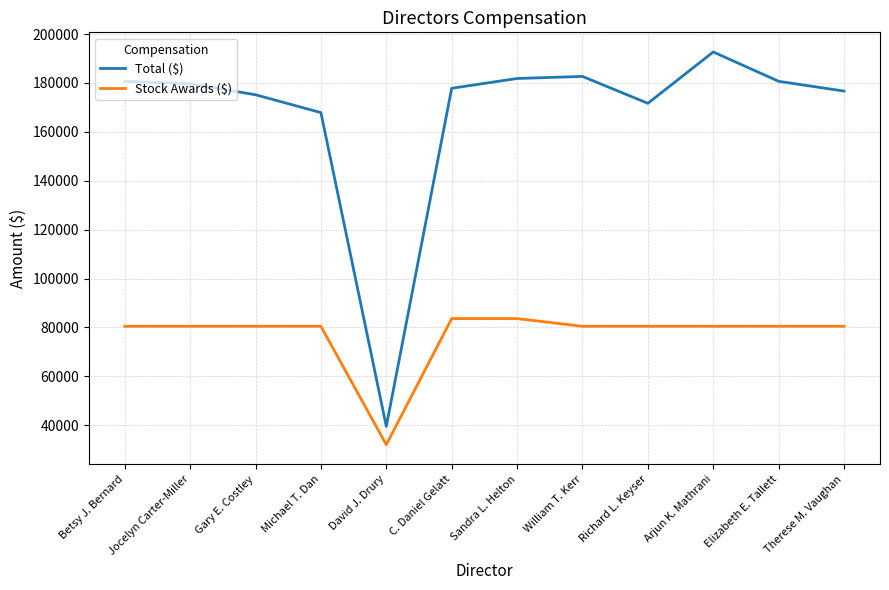

What is the average value of the Stock Awards ($) series?

76942